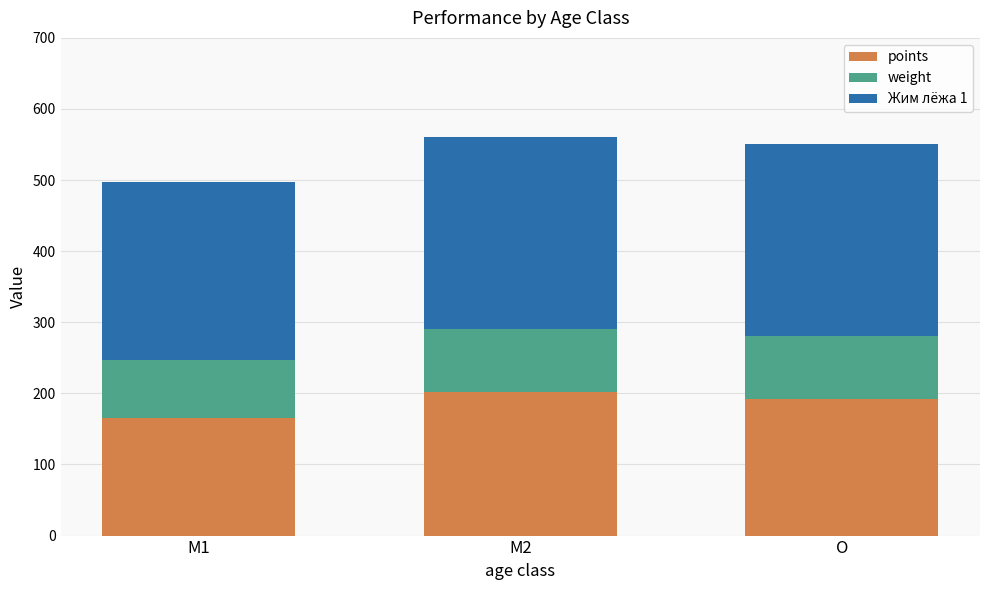

What is the total value across all series at O?

550.1